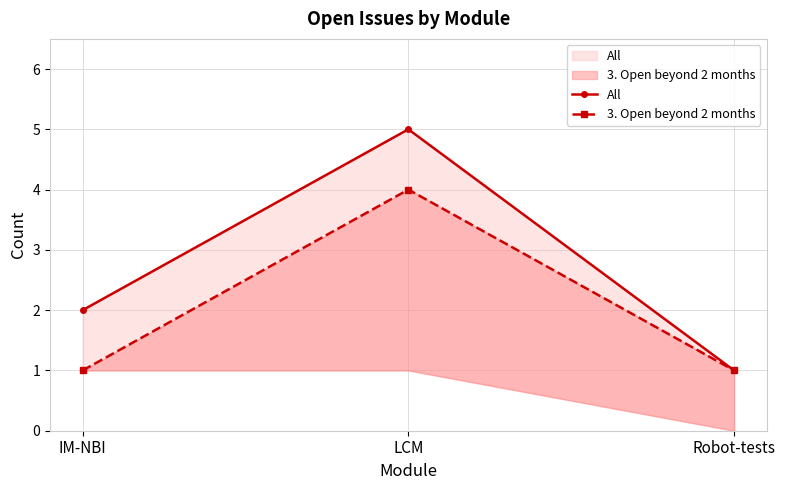

What is the spread (max minus min) of values at IM-NBI?

1